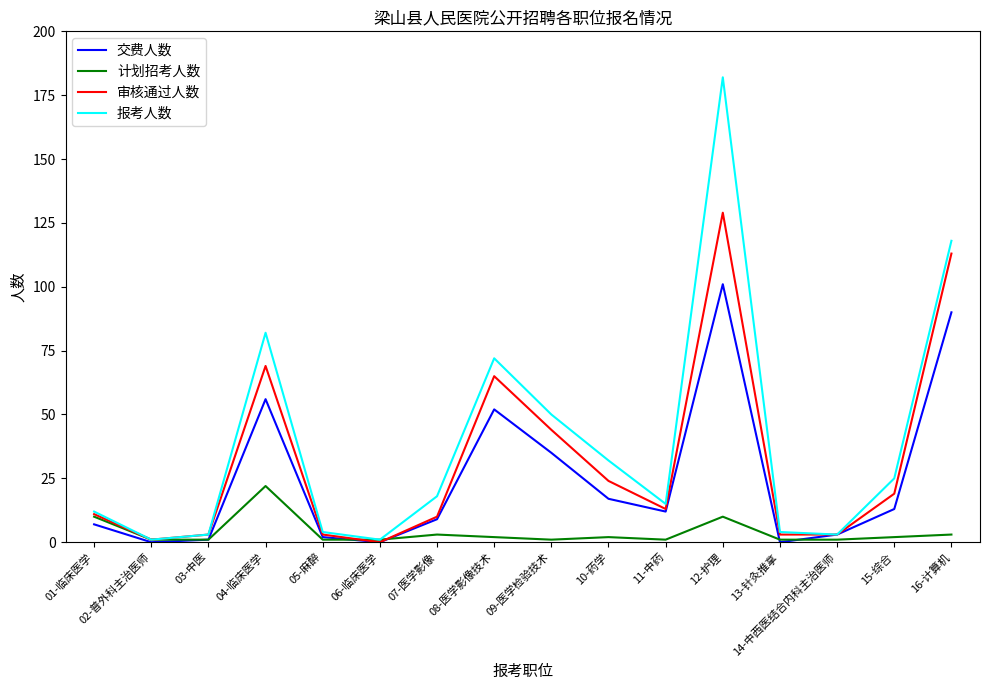

What is the total value across all series at 09-医学检验技术?

130